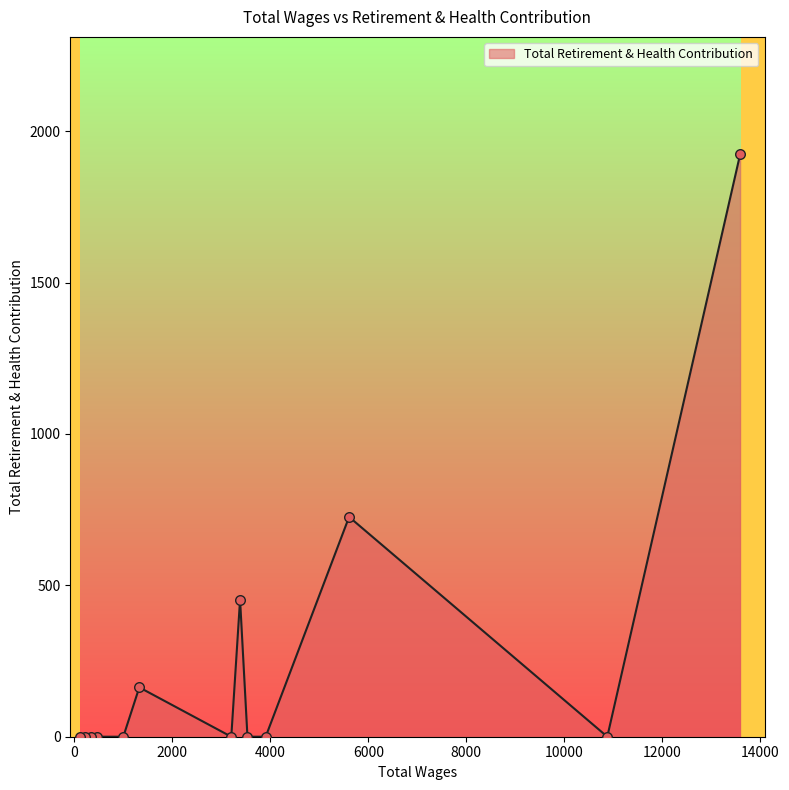

Which has a higher value, 10878.0 or 3532.0?

10878.0